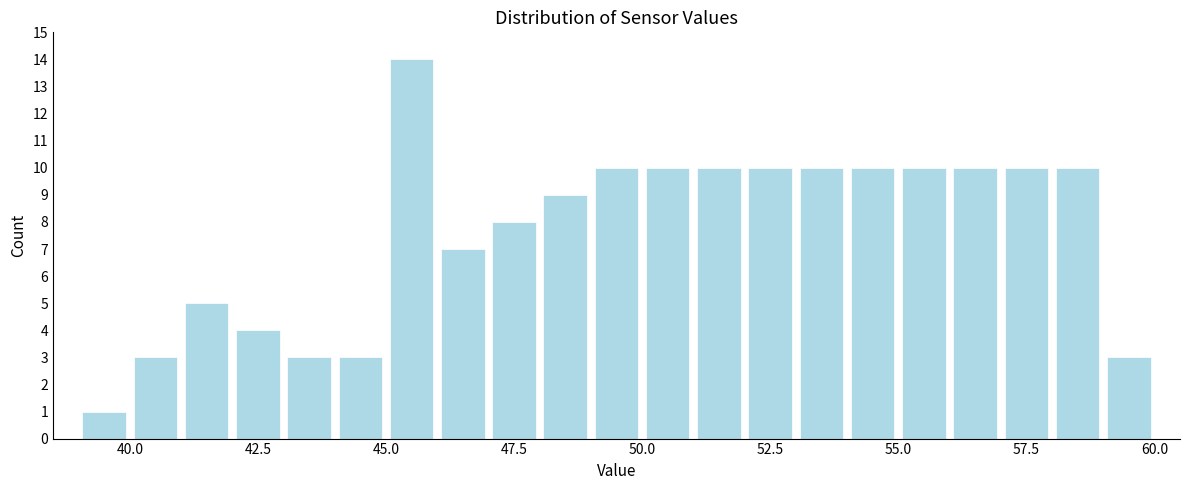

Read against the x-axis, roughly where is the centre of the tallest bar?

45.5